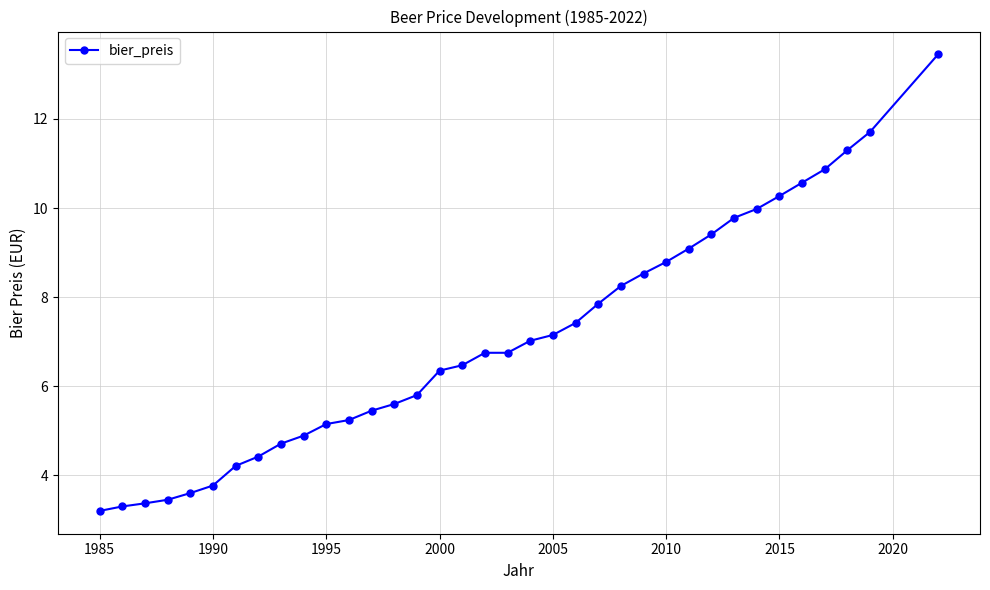

What is the smallest value displayed?

3.2